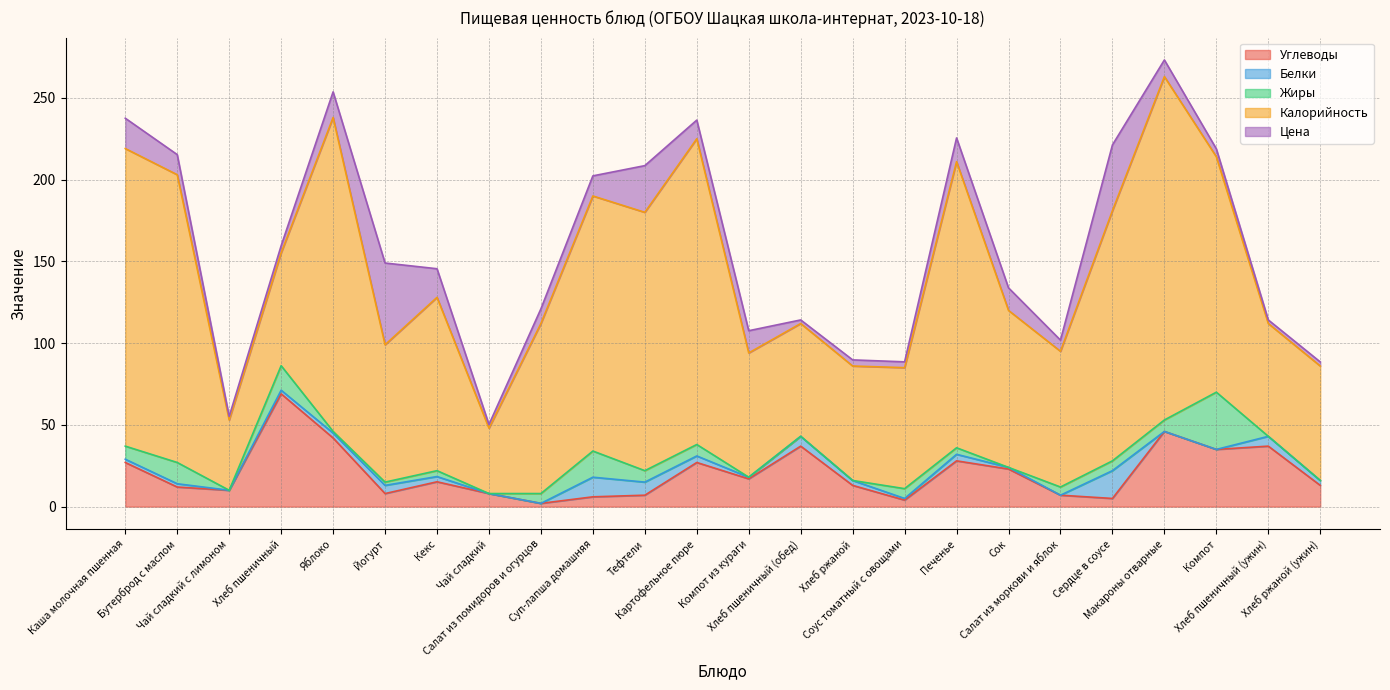

At which category does the chart reach its minimum across all series?

Чай сладкий с лимоном